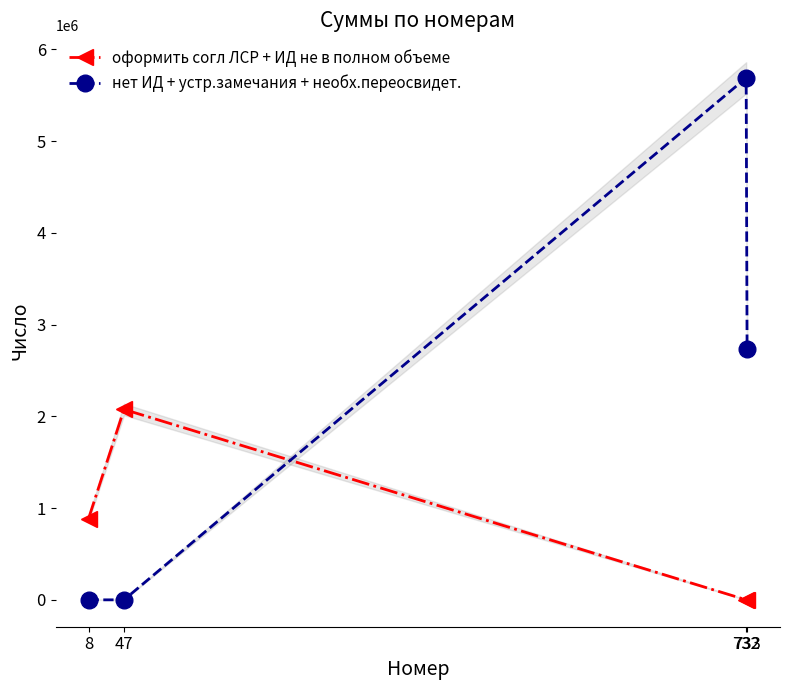

True or false: нет ИД + устр.замечания + необх.переосвидет. has a value of 0.0 at 47.

True